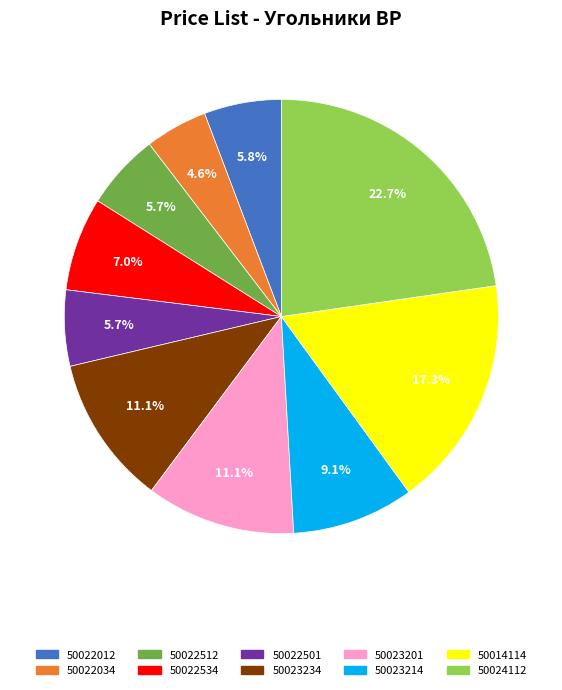

Which slice is the smallest?

50022034